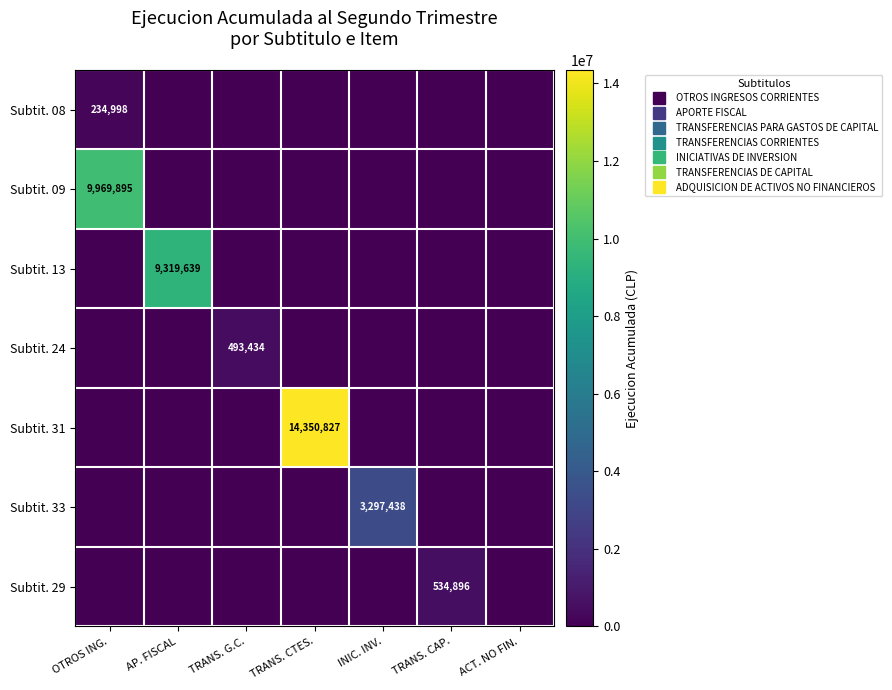

At which label is Subtit. 31 closest to 7175413?

OTROS ING.